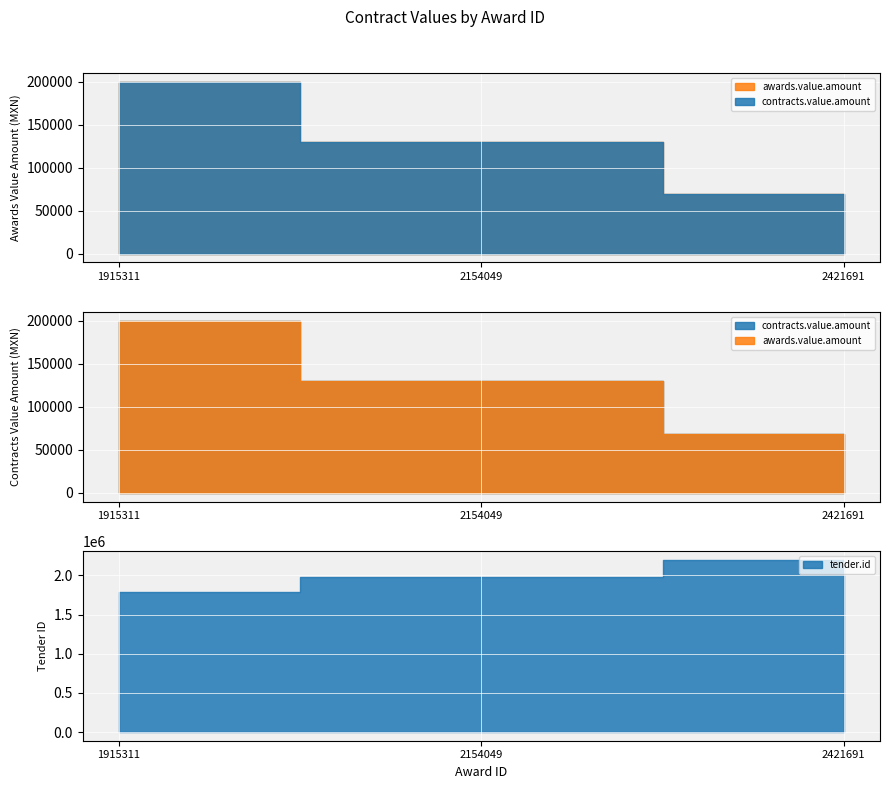

Rank the categories by contracts.value.amount value from highest to lowest.

1915311, 2154049, 2421691